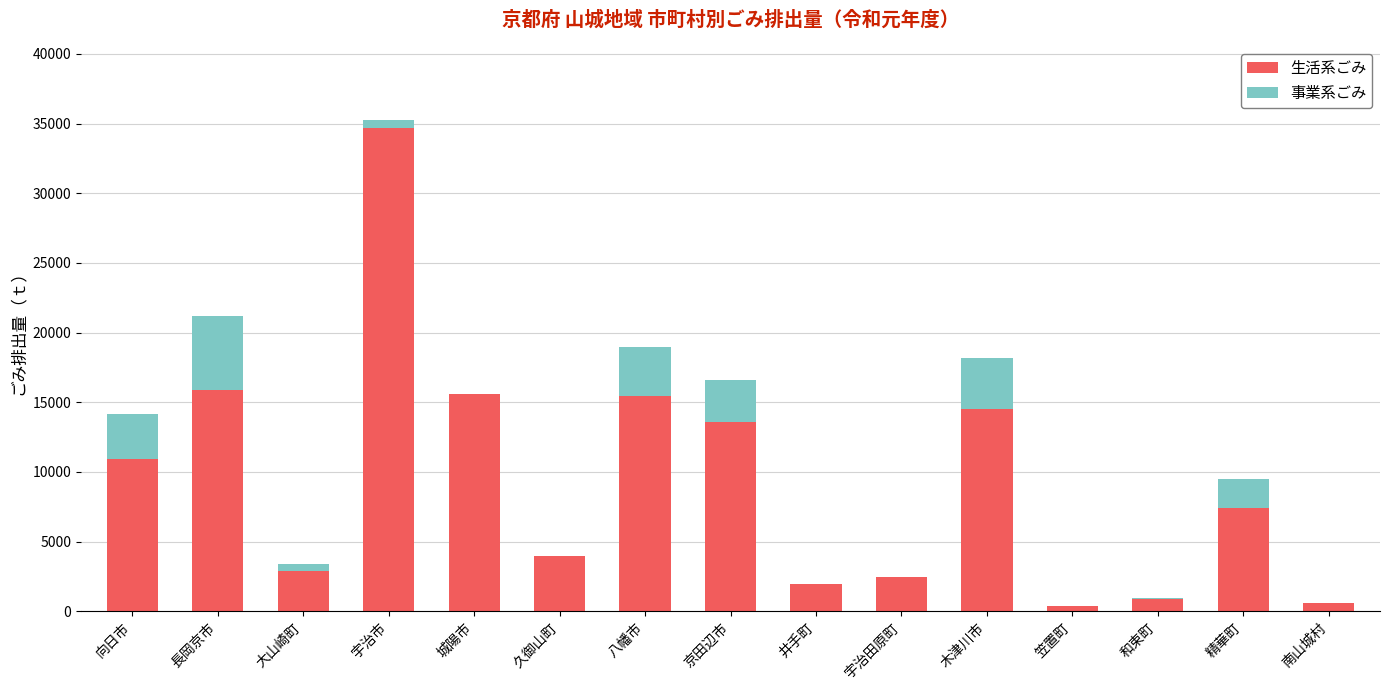

Which category has the highest value in the 生活系ごみ series?

宇治市